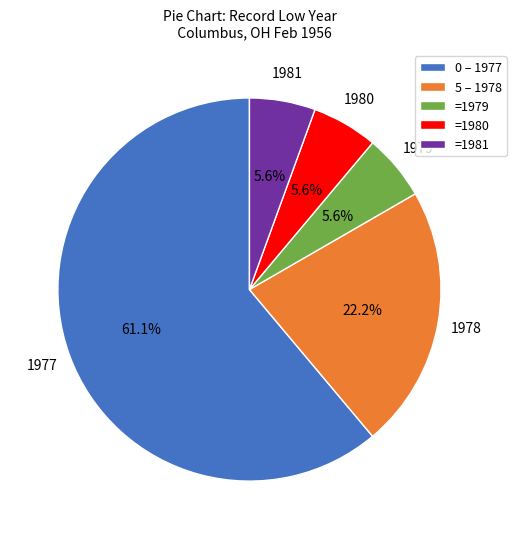

Do =1979 and 0 – 1977 together represent more than half of the pie?

Yes